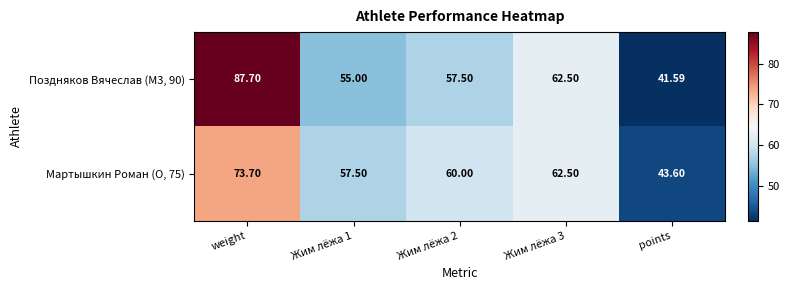

At which label does Поздняков Вячеслав (M3, 90) first exceed 57?

weight